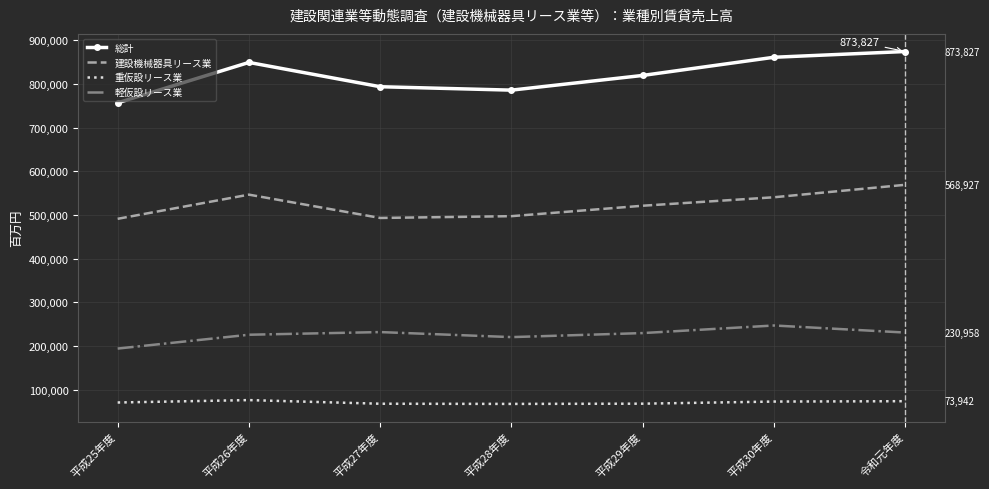

True or false: 軽仮設リース業 and 重仮設リース業 cross at least once.

False